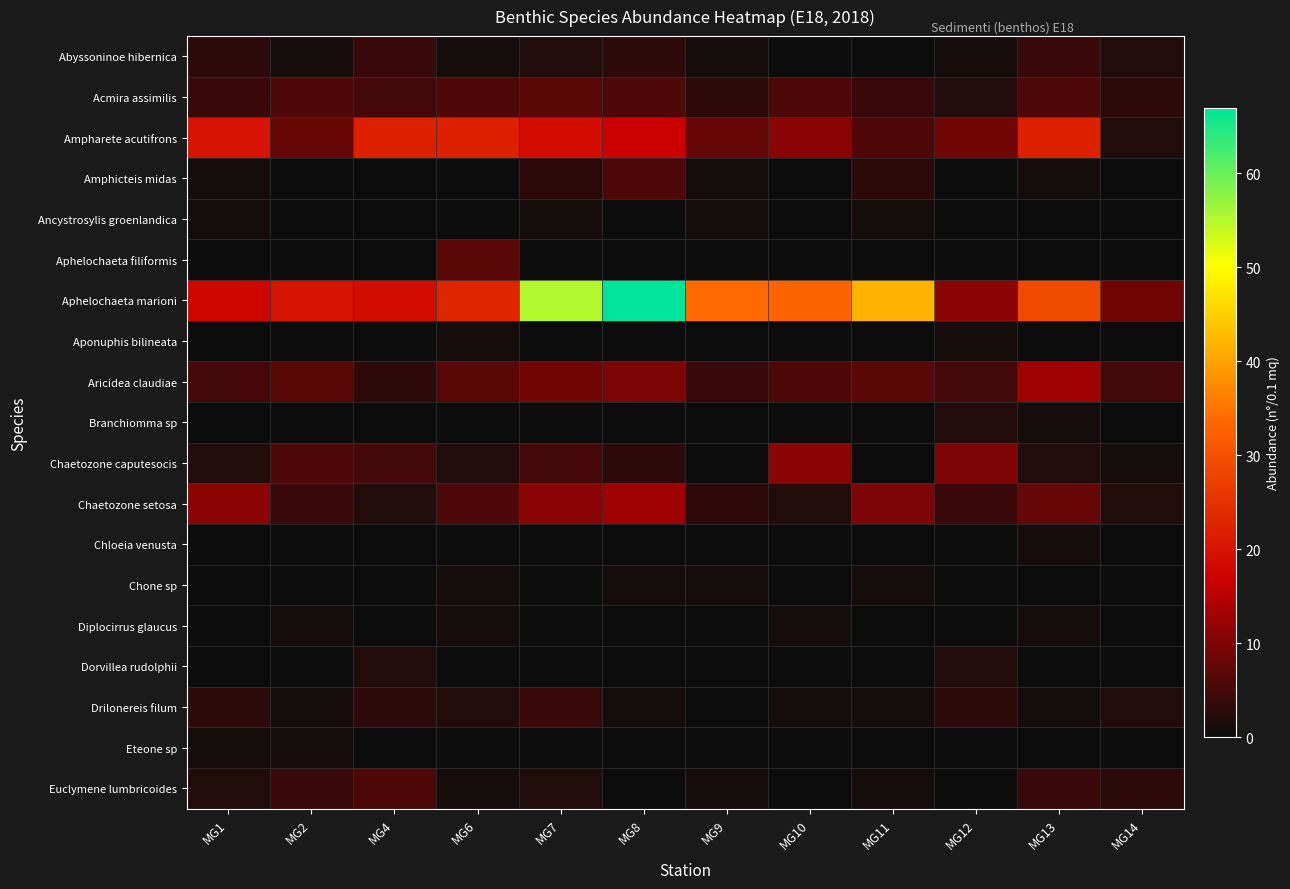

Rank the series by their maximum value, from lowest to highest.

Ancystrosylis groenlandica, Aponuphis bilineata, Chloeia venusta, Chone sp, Diplocirrus glaucus, Eteone sp, Branchiomma sp, Dorvillea rudolphii, Abyssoninoe hibernica, Drilonereis filum, Amphicteis midas, Euclymene lumbricoides, Acmira assimilis, Aphelochaeta filiformis, Chaetozone caputesocis, Aricidea claudiae, Chaetozone setosa, Ampharete acutifrons, Aphelochaeta marioni